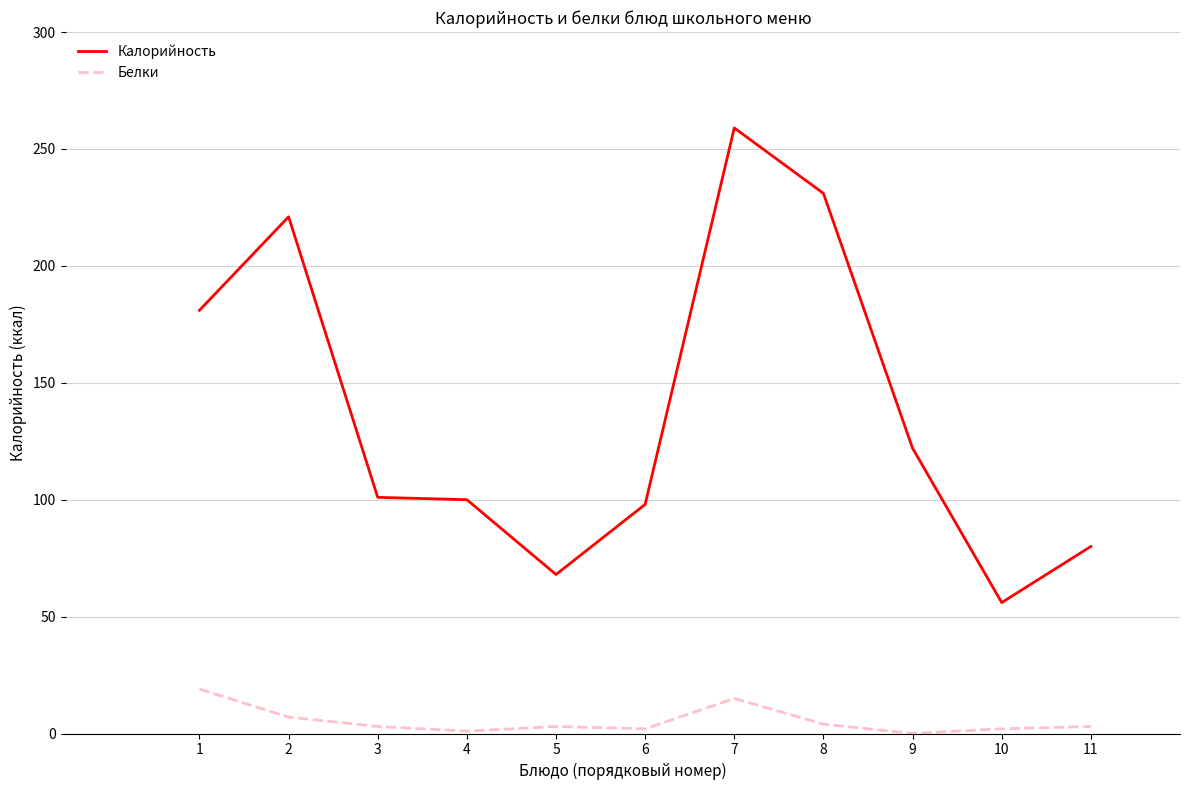

What is the total value across all series at 1?

200